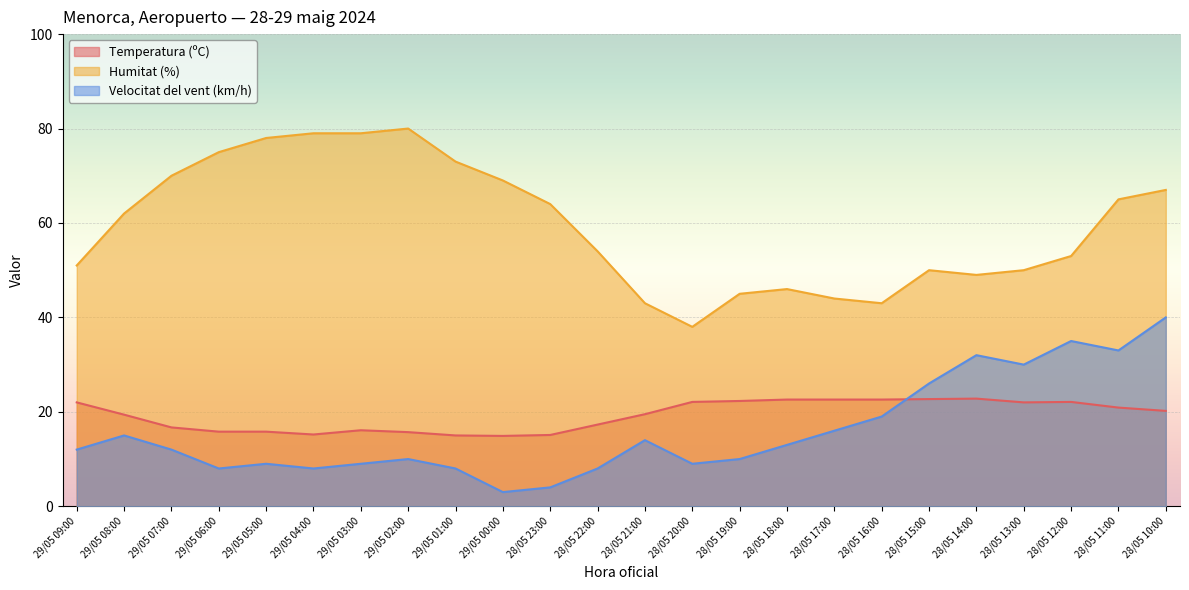

What is the total value across all series at 29/05 05:00?

102.8